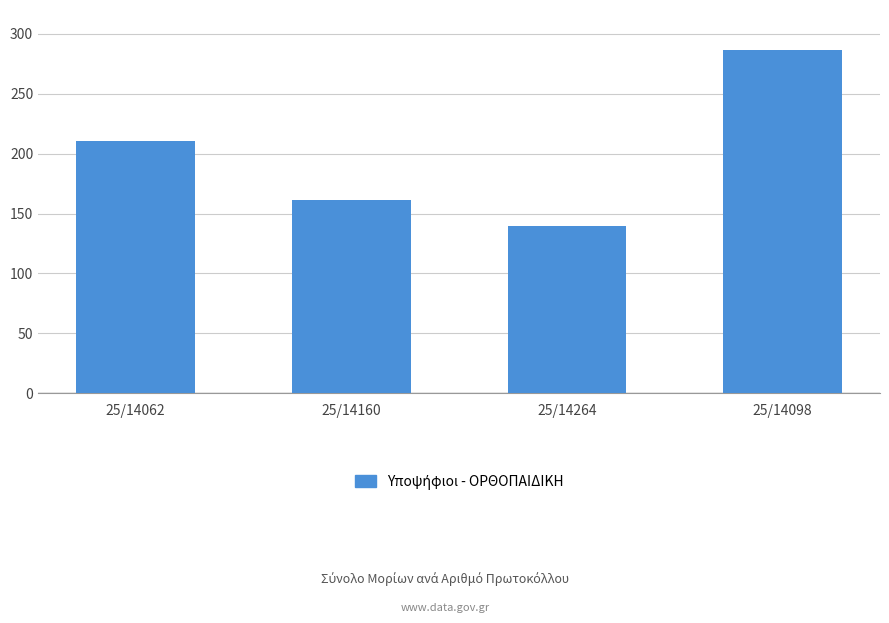

What is the difference between the maximum and second lowest values?

124.9